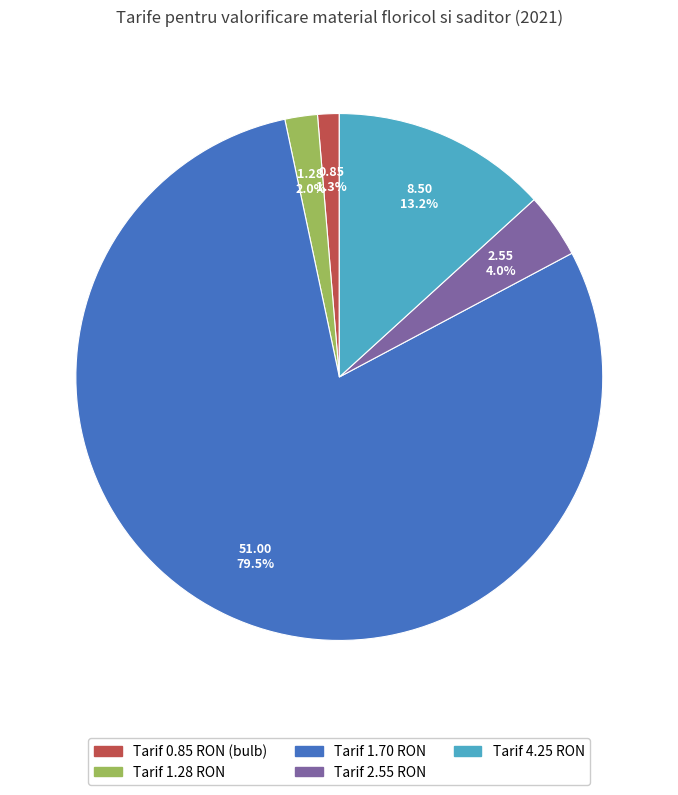

Is there any slice that represents more than half of the pie?

Yes